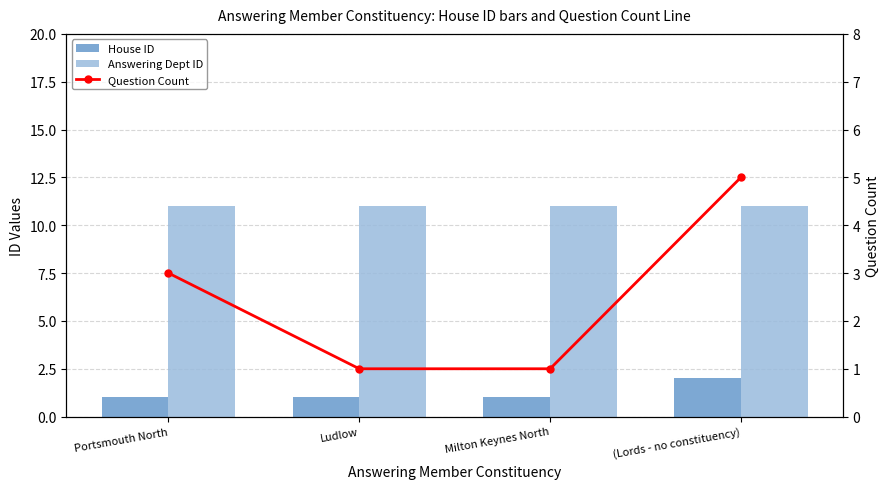

Is it true that Answering Dept ID equals 16 at Ludlow?

False